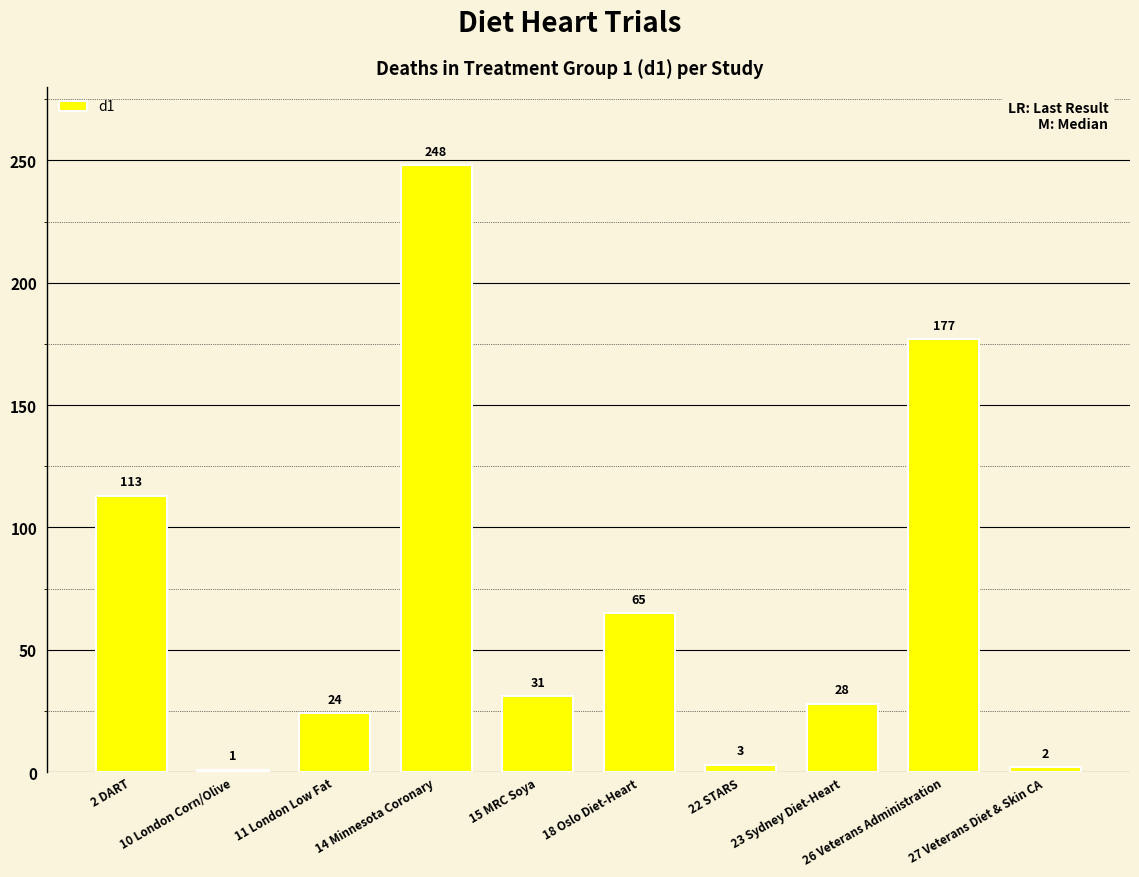

How many bars are there in total?

10